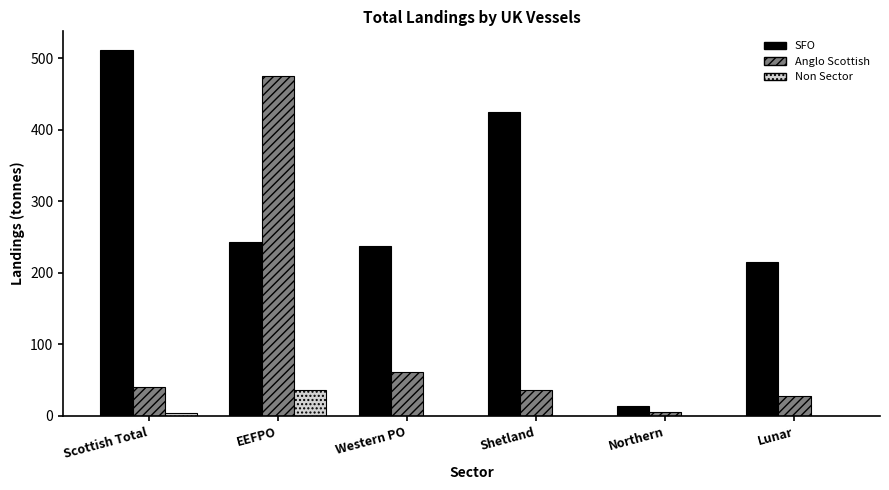

What are all the series names shown in the legend?

SFO, Anglo Scottish, Non Sector